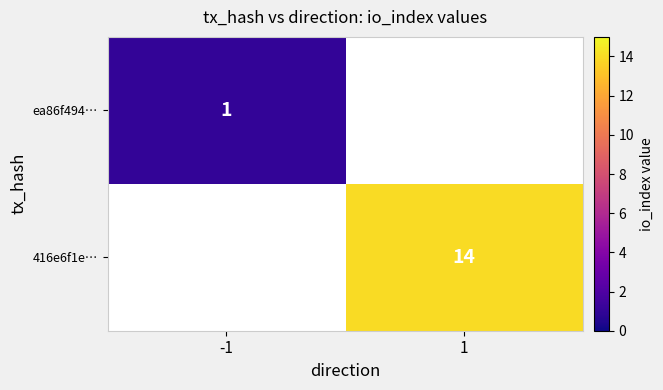

Is it true that ea86f494… equals 2 at -1?

False